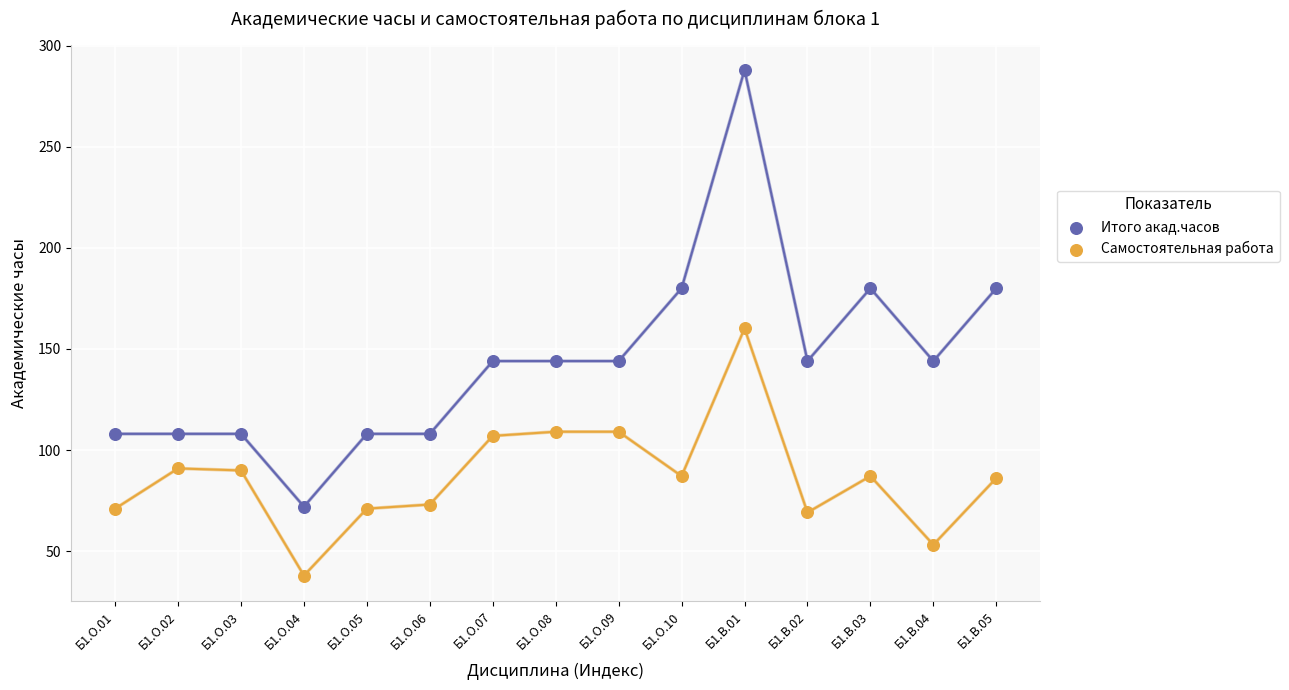

What are all the series names shown in the legend?

Итого акад.часов, Самостоятельная работа